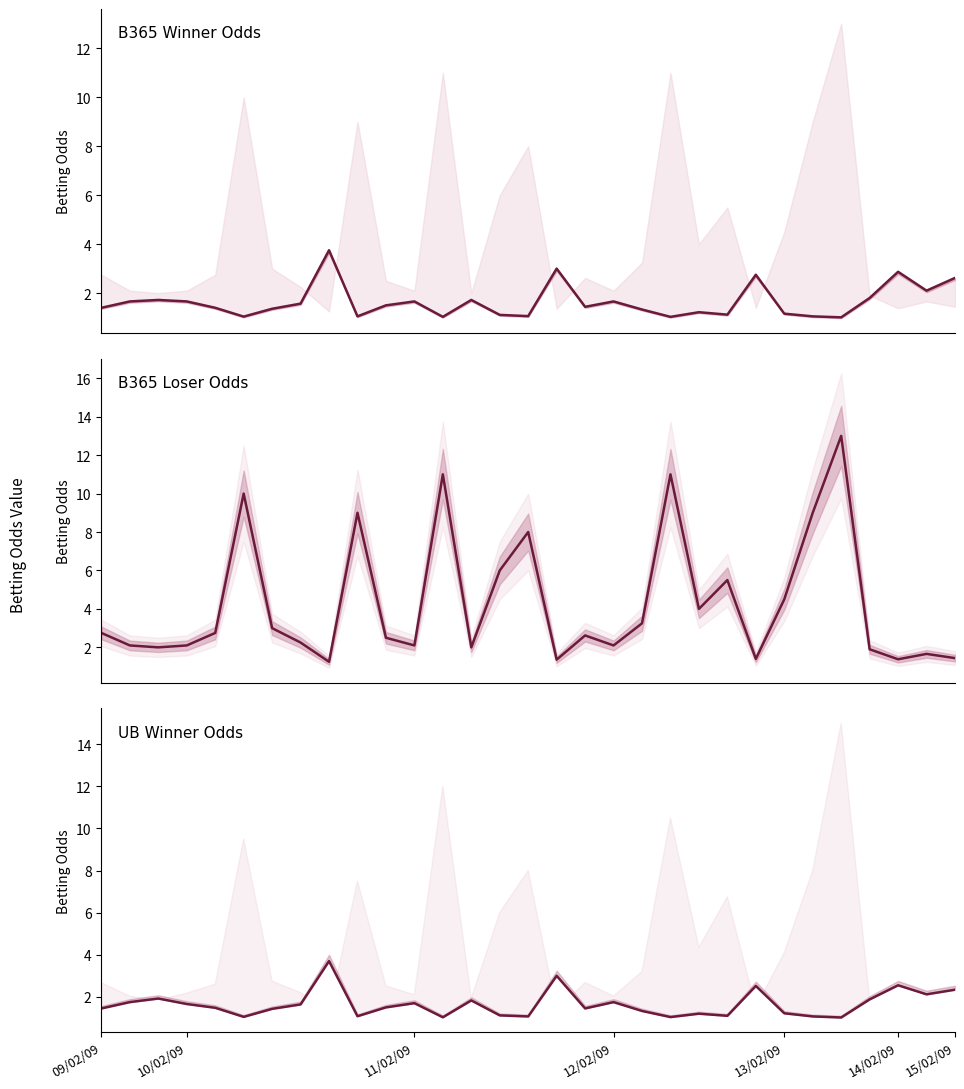

Is it true that B365L equals 15.2 at 9?

False